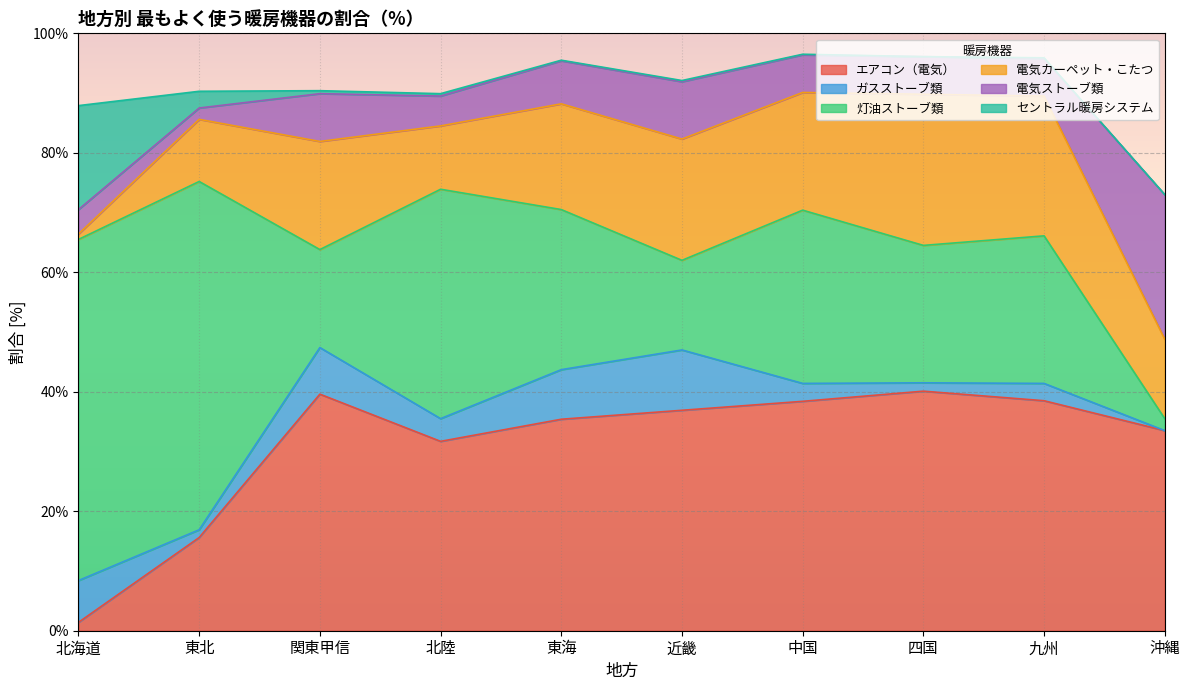

Which has a higher value, 近畿 or 東北?

近畿